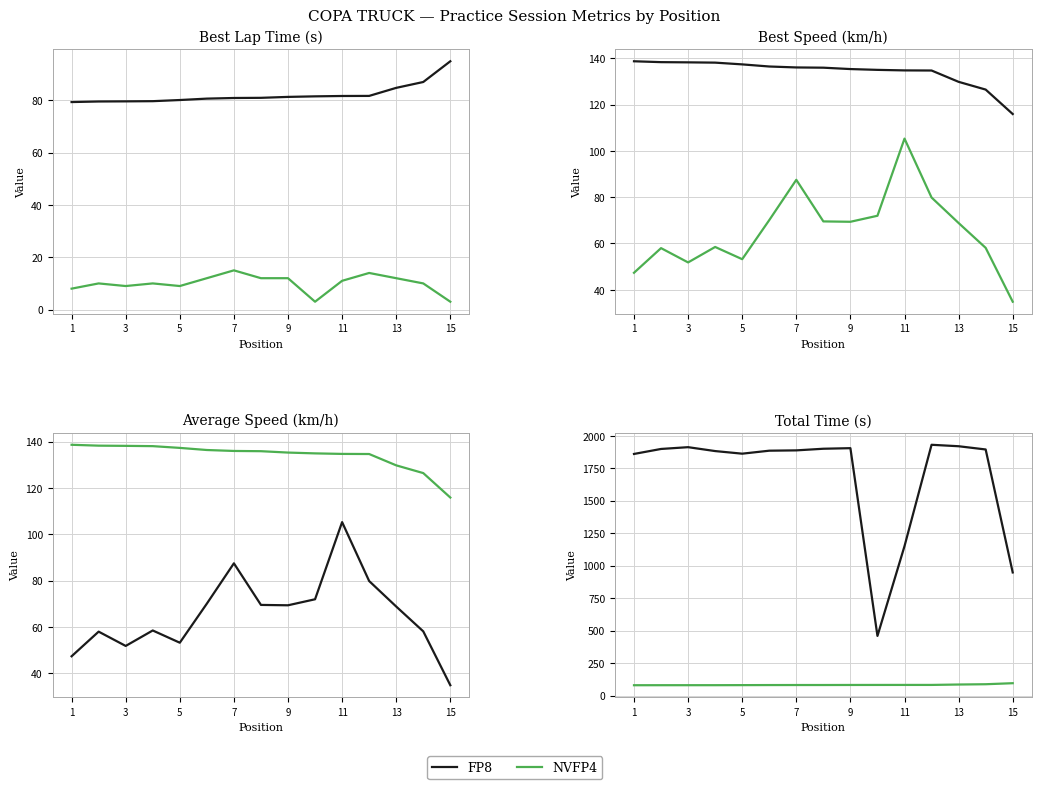

List the series in order of their overall mean, highest first.

FP8, NVFP4